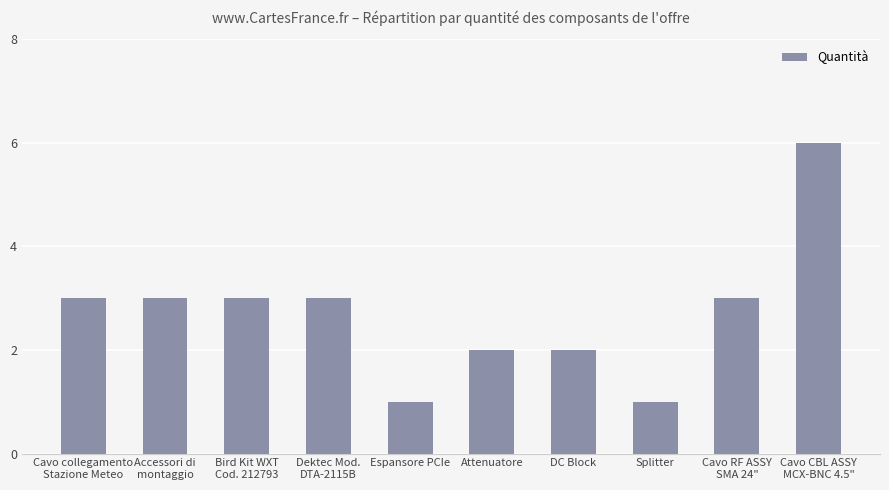

The chart shows a value of 2 at DC Block. True or false?

True